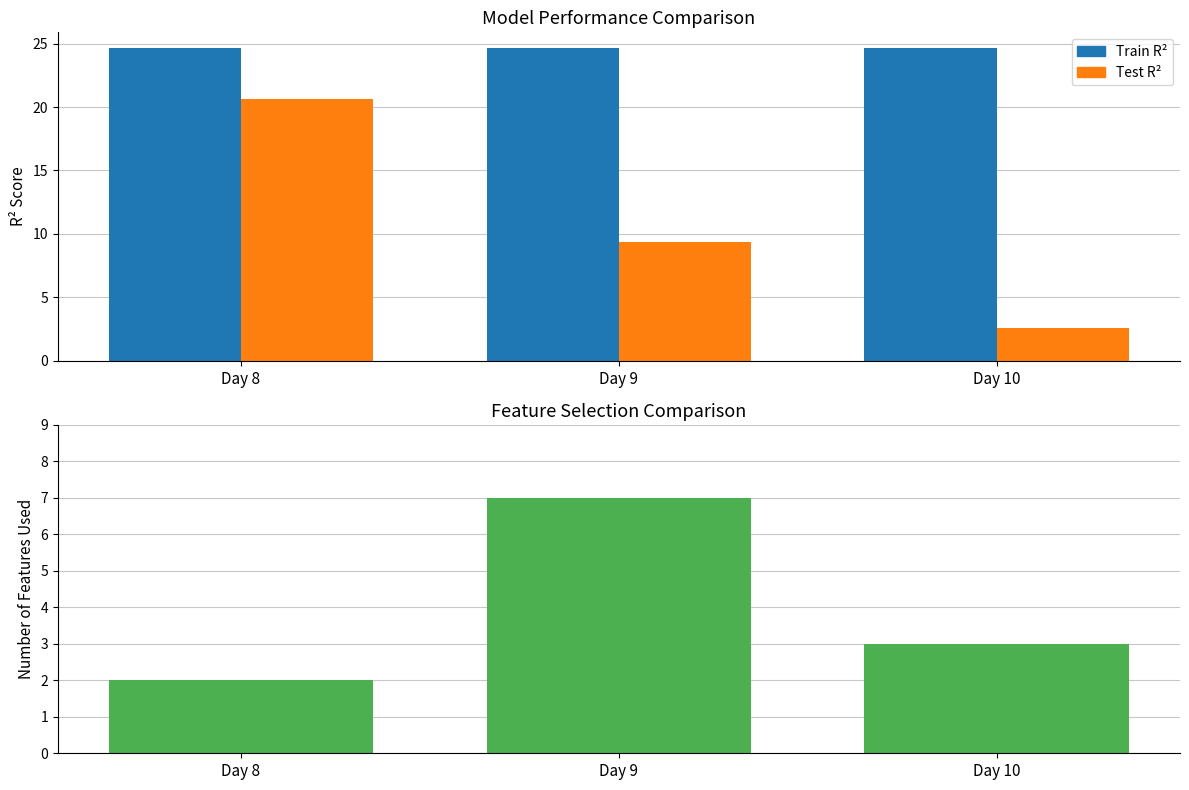

What is the total value across all series at Day 9?

41.0